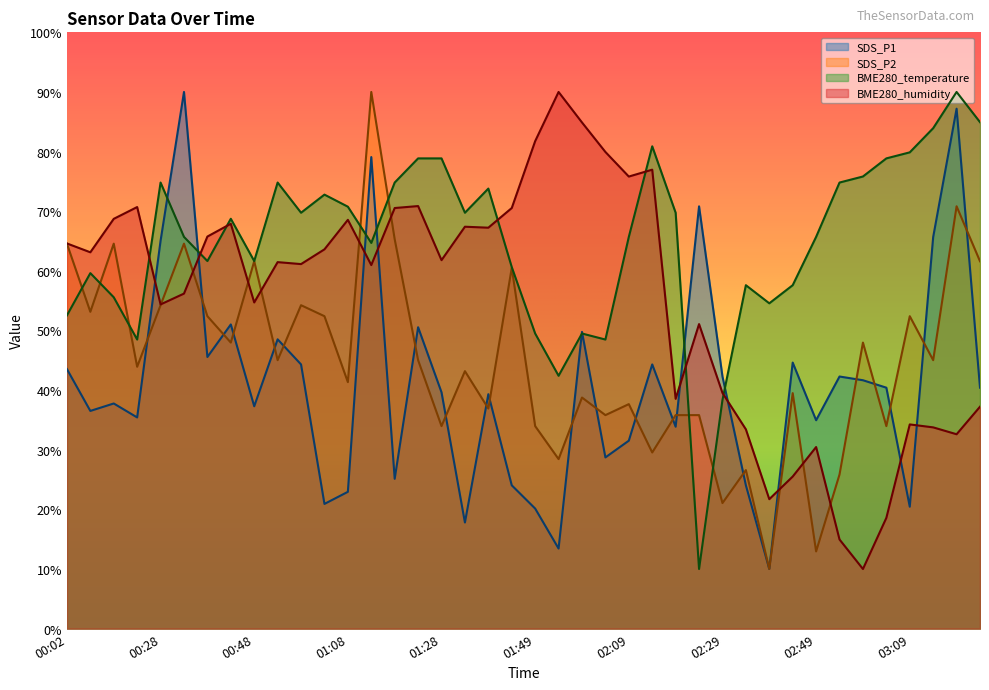

What is the maximum value shown in the chart?

90.0